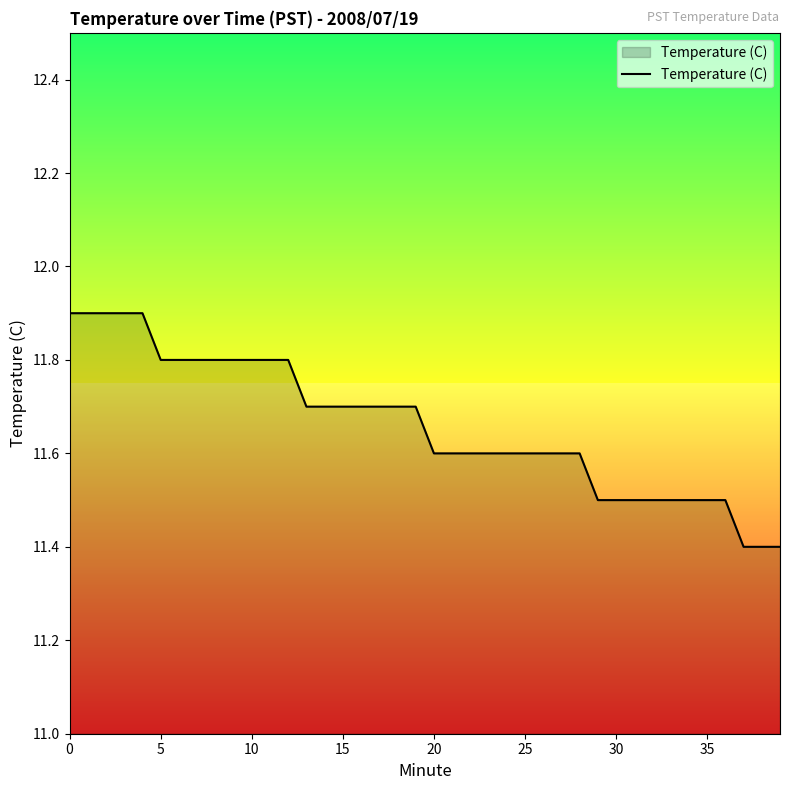

Which category has the lowest value across all series?

37